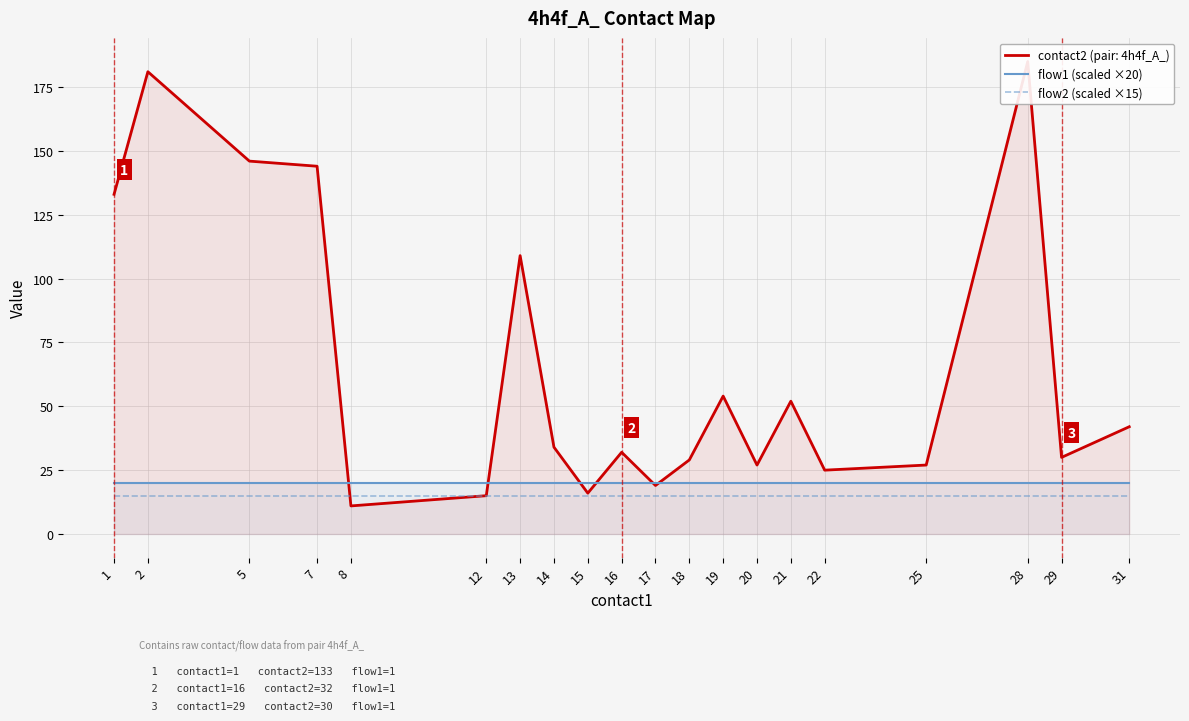

At which label does flow1 (scaled ×20) reach its minimum?

1